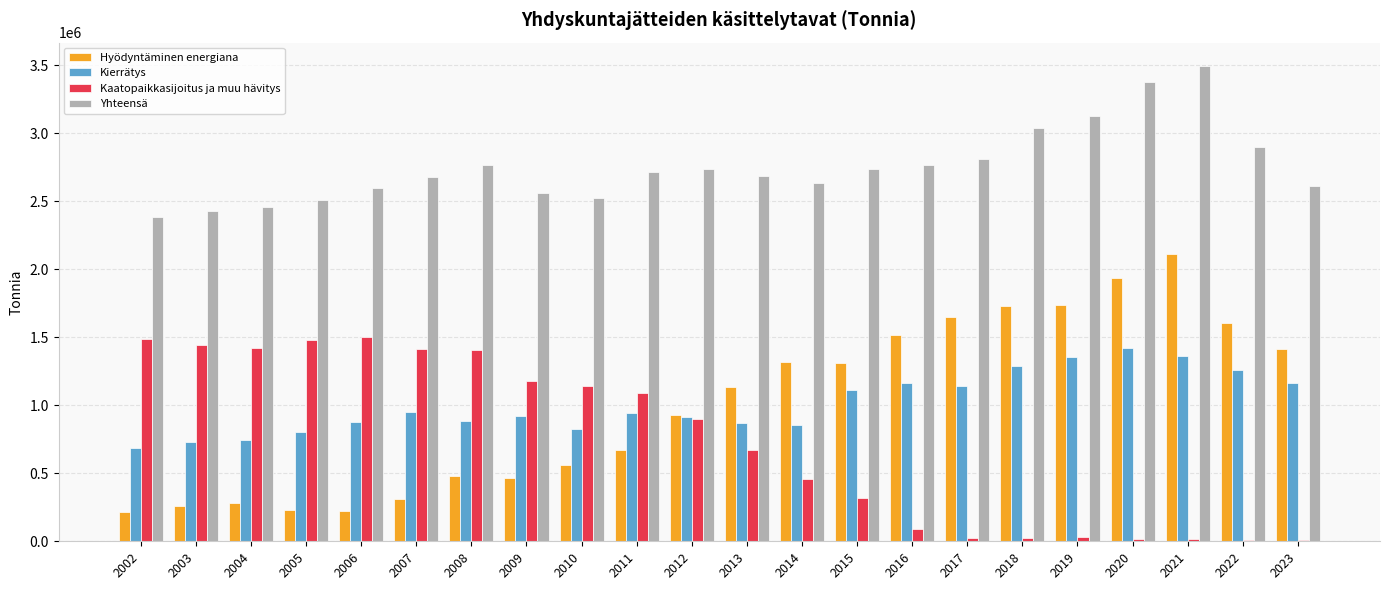

What is the greatest value displayed?

3490676